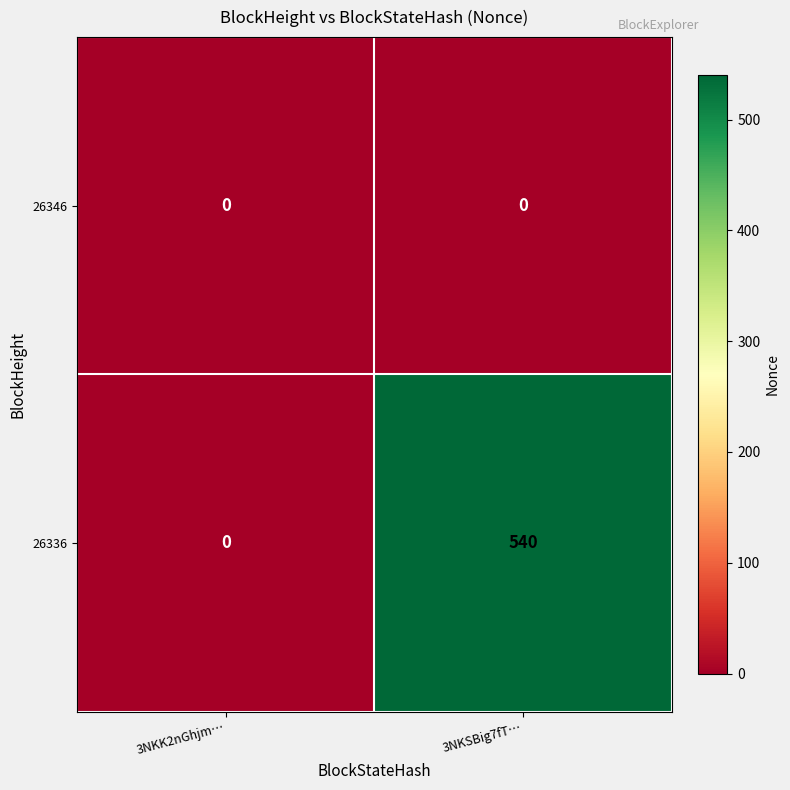

The 26336 series shows -207 at 3NKK2nGhjm…. True or false?

False